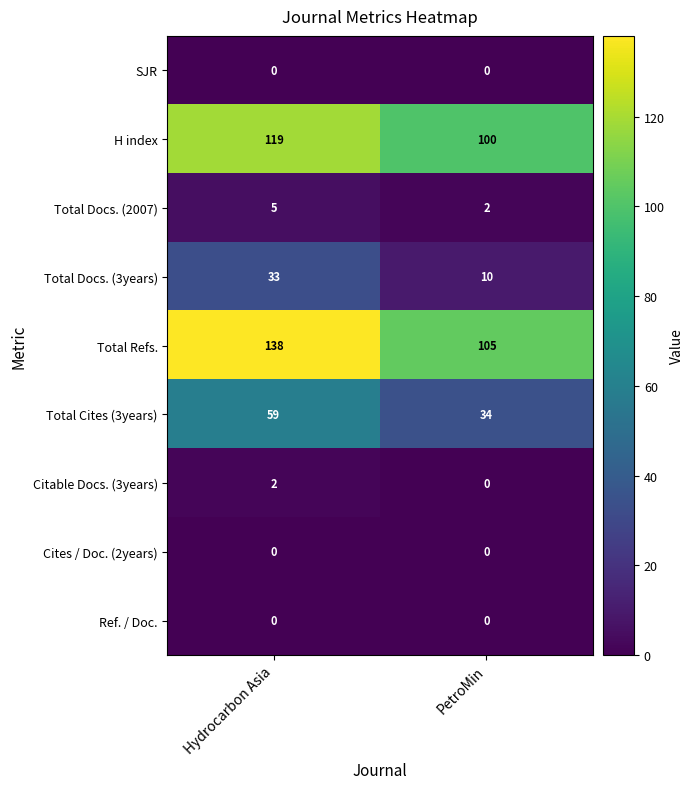

Reading left to right, extract all data points from this chart.

SJR: Hydrocarbon Asia=0	PetroMin=0
H index: Hydrocarbon Asia=119	PetroMin=100
Total Docs. (2007): Hydrocarbon Asia=5	PetroMin=2
Total Docs. (3years): Hydrocarbon Asia=33	PetroMin=10
Total Refs.: Hydrocarbon Asia=138	PetroMin=105
Total Cites (3years): Hydrocarbon Asia=59	PetroMin=34
Citable Docs. (3years): Hydrocarbon Asia=2	PetroMin=0
Cites / Doc. (2years): Hydrocarbon Asia=0	PetroMin=0
Ref. / Doc.: Hydrocarbon Asia=0	PetroMin=0